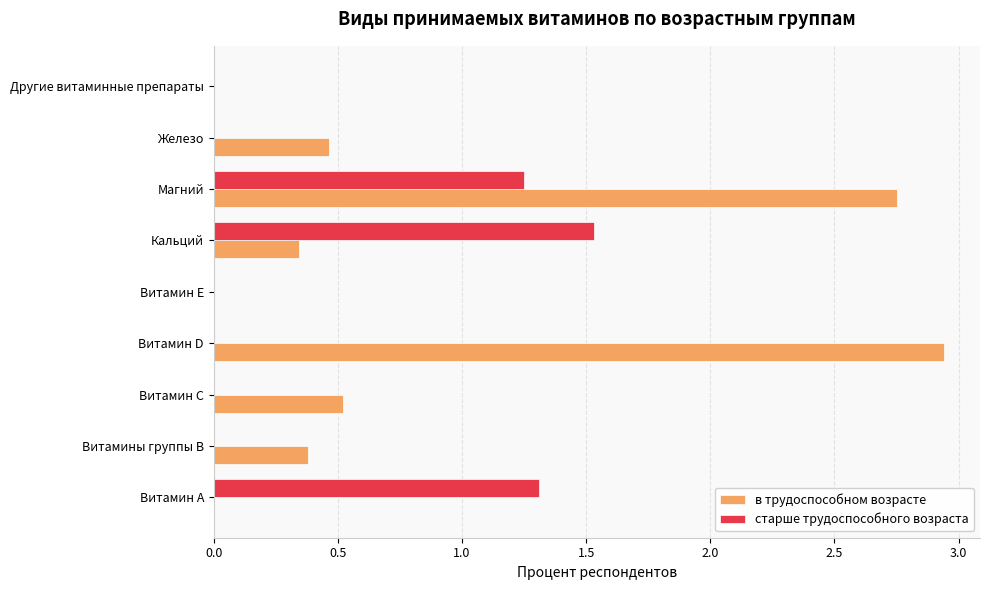

Between Железо and Другие витаминные препараты, which series saw the biggest shift?

в трудоспособном возрасте